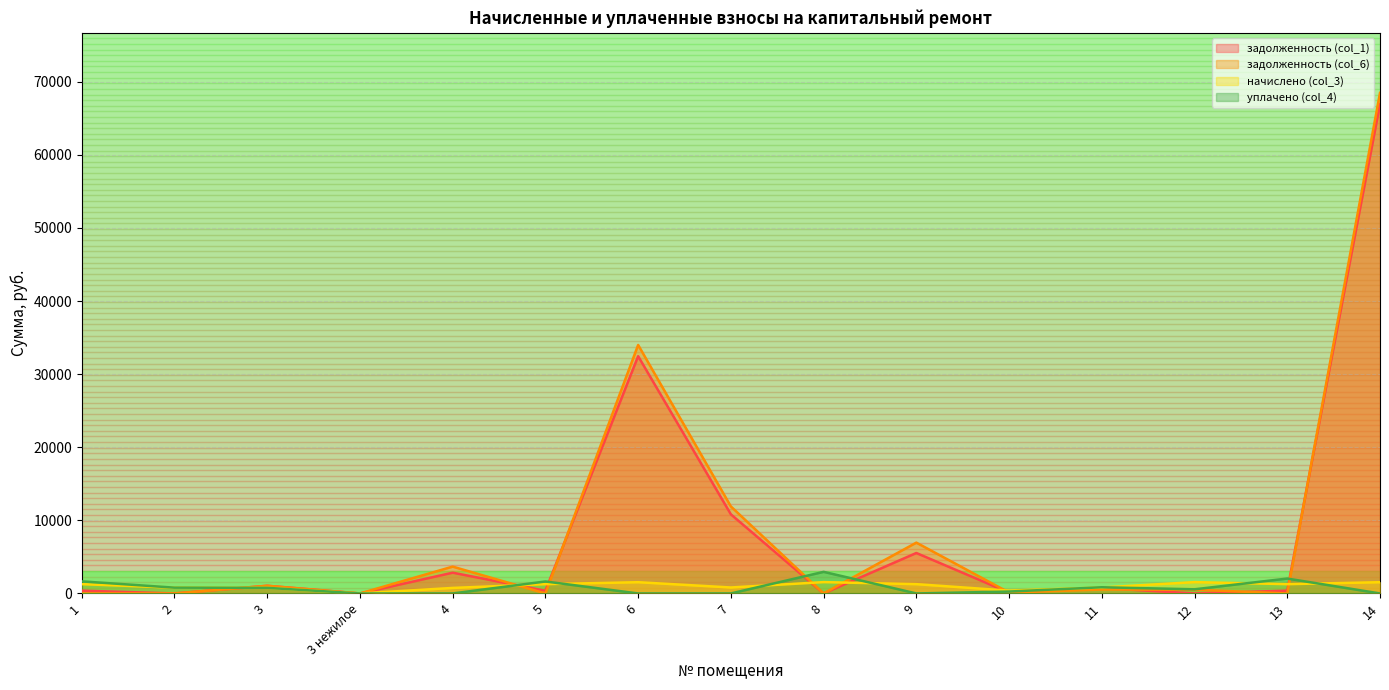

How many times do задолженность (col_1) and начислено (col_3) cross each other?

7